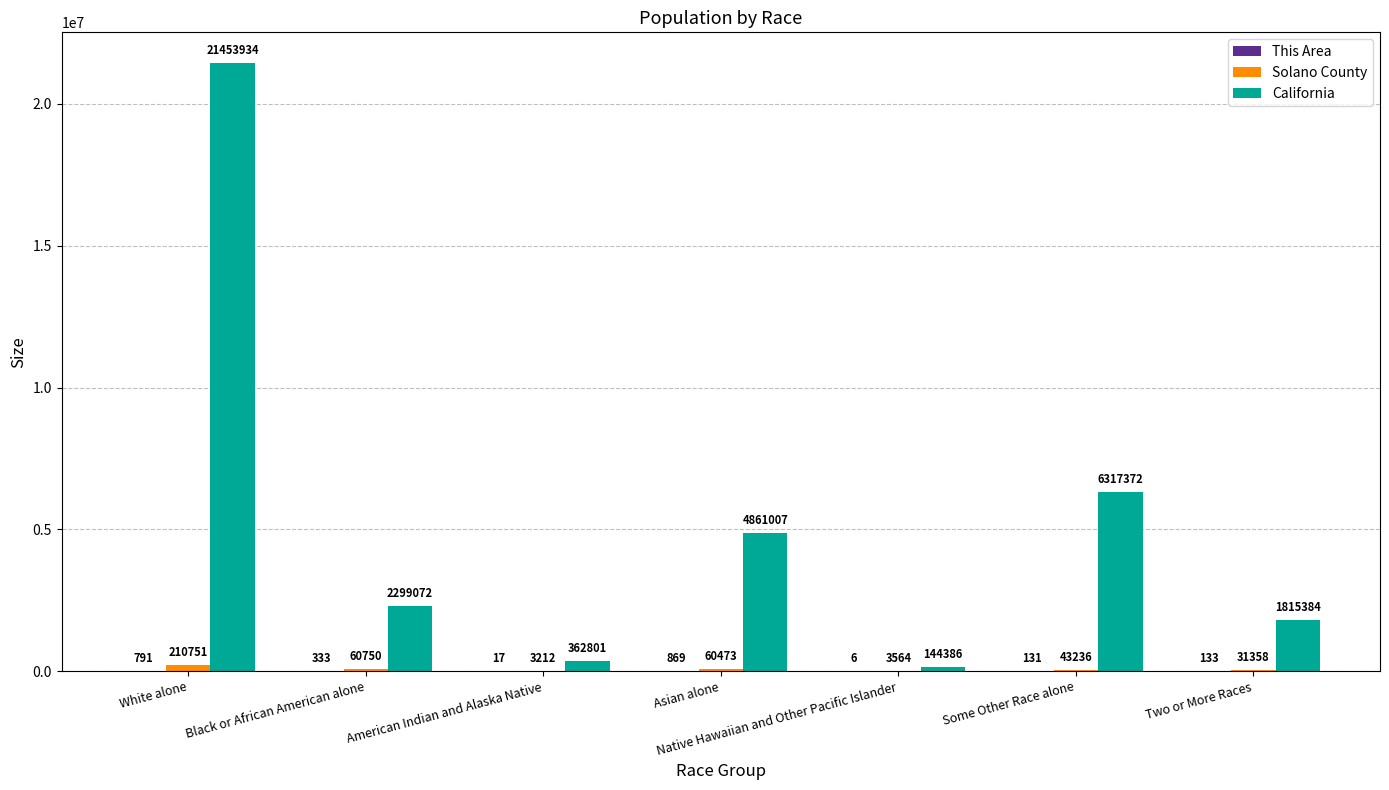

At which category is the sum across all series the highest?

White alone